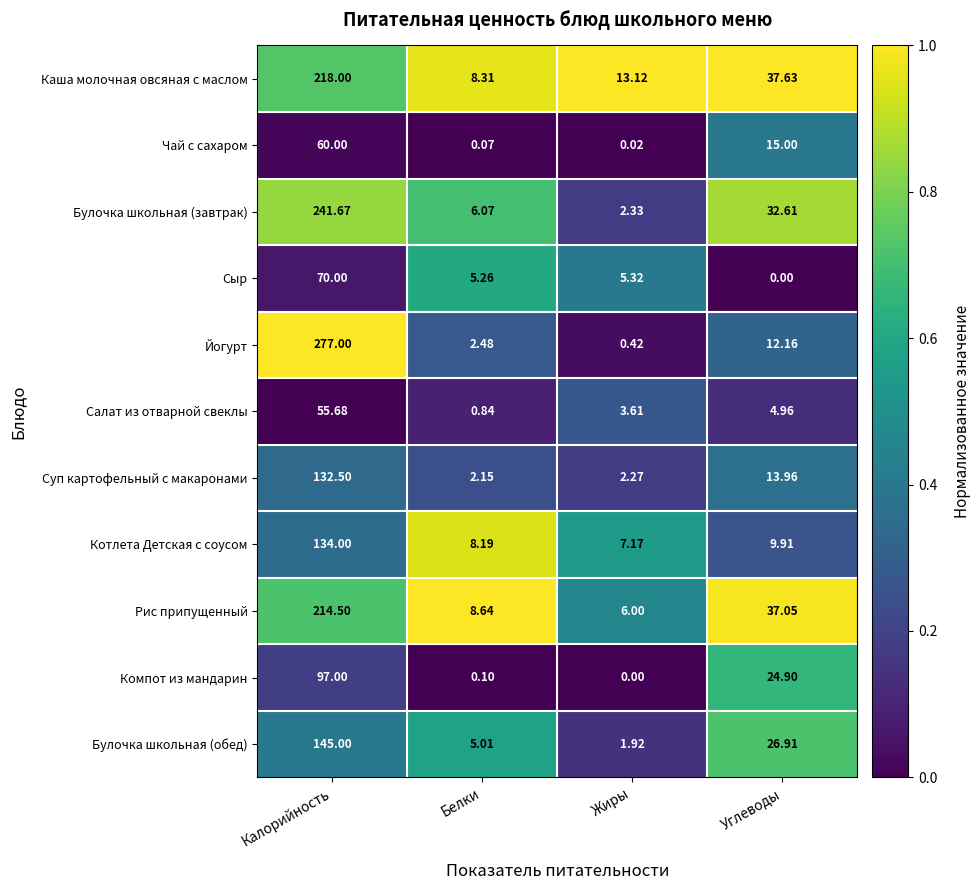

Where does the Каша молочная овсяная с маслом series first go above 37?

Калорийность